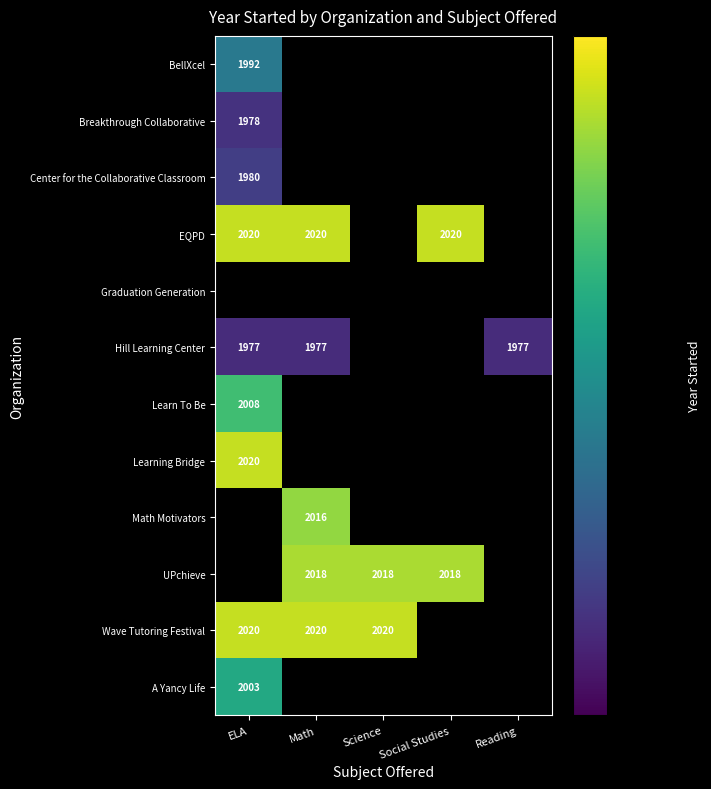

The value of EQPD at Social Studies is 2020. True or false?

True